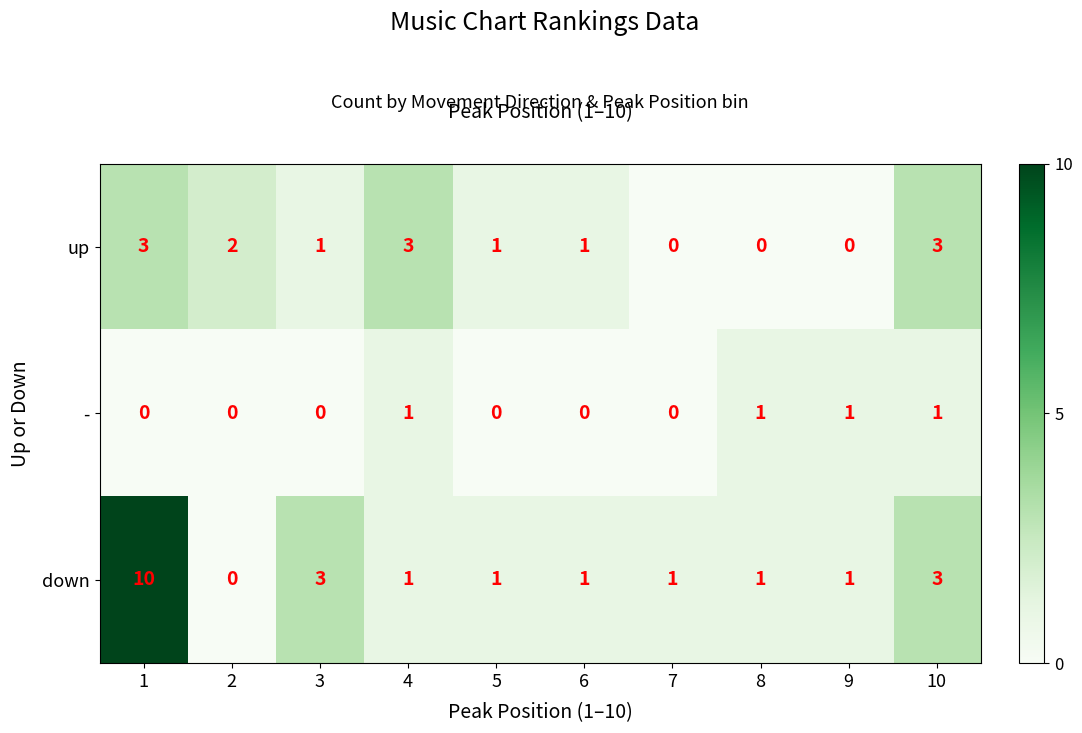

What is the difference between the maximum and minimum values in the up series?

3